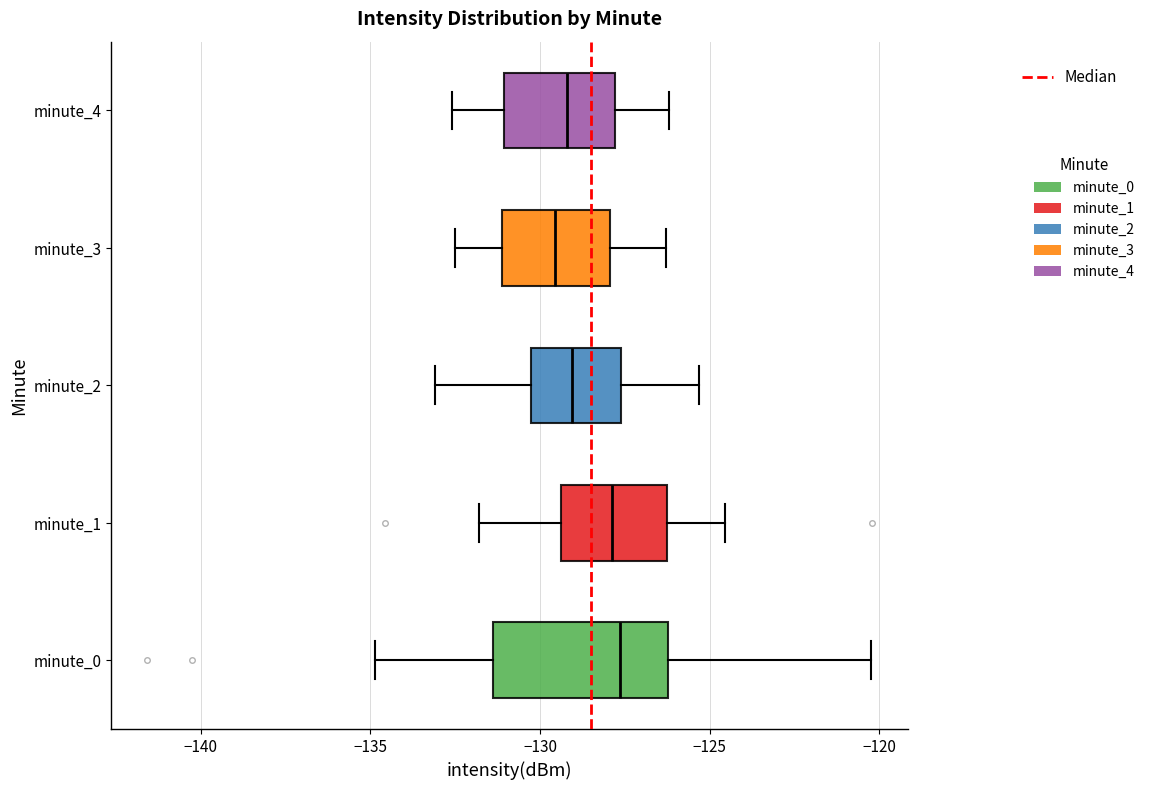

Comparing the boxes themselves (not the whiskers), which one is the widest?

minute_0